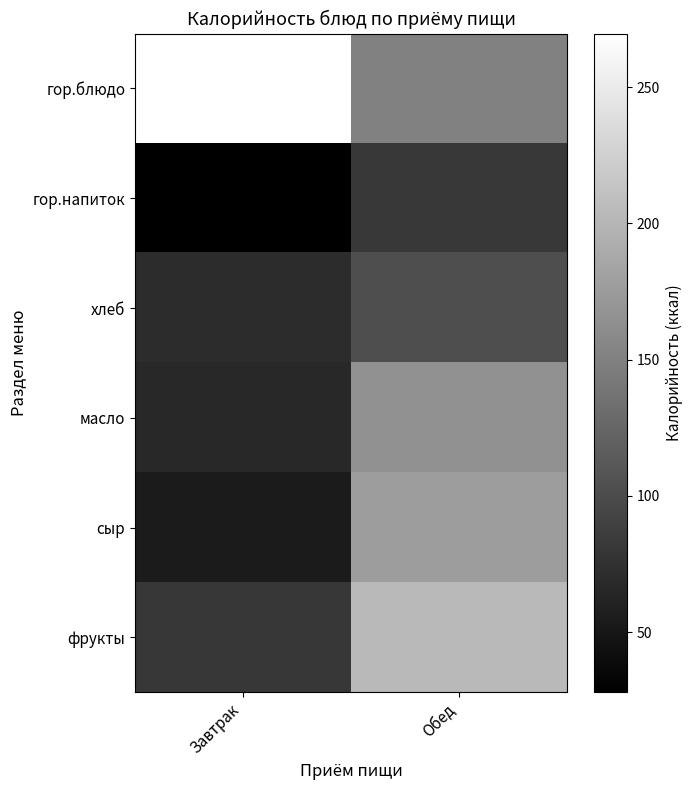

What is the spread (max minus min) of values at Завтрак?

241.8